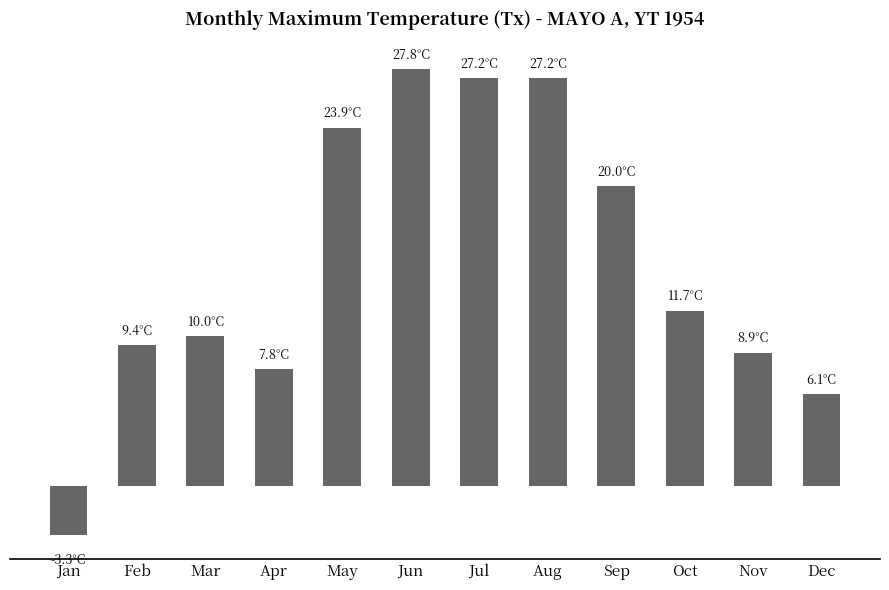

Are the bars horizontal?

No